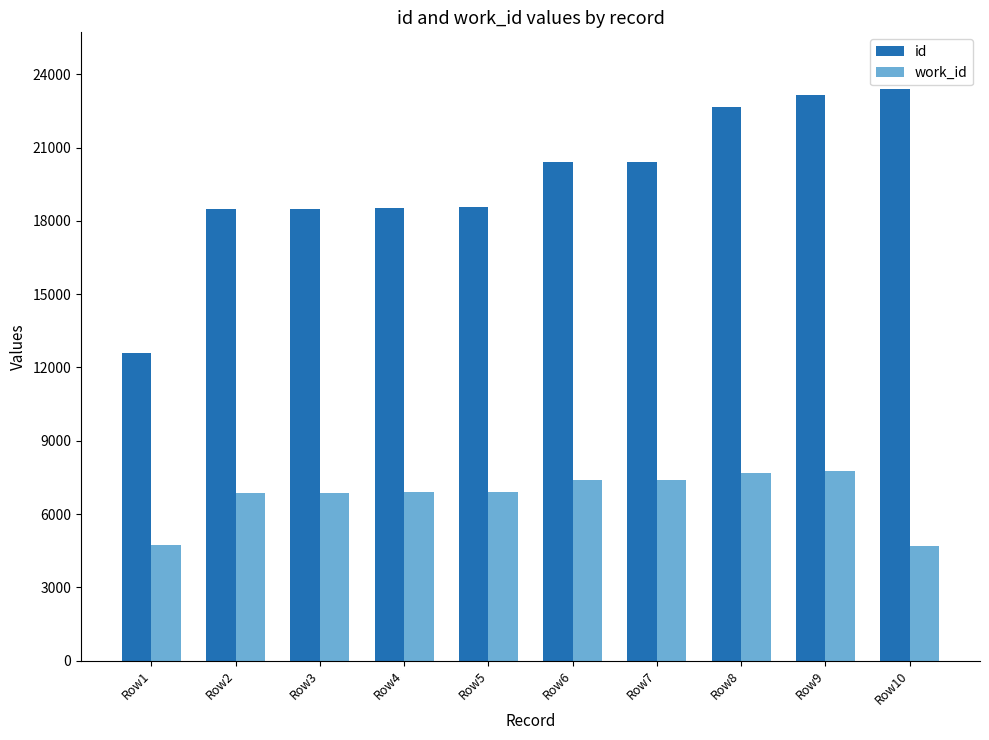

What is the lowest value of the work_id series?

4702